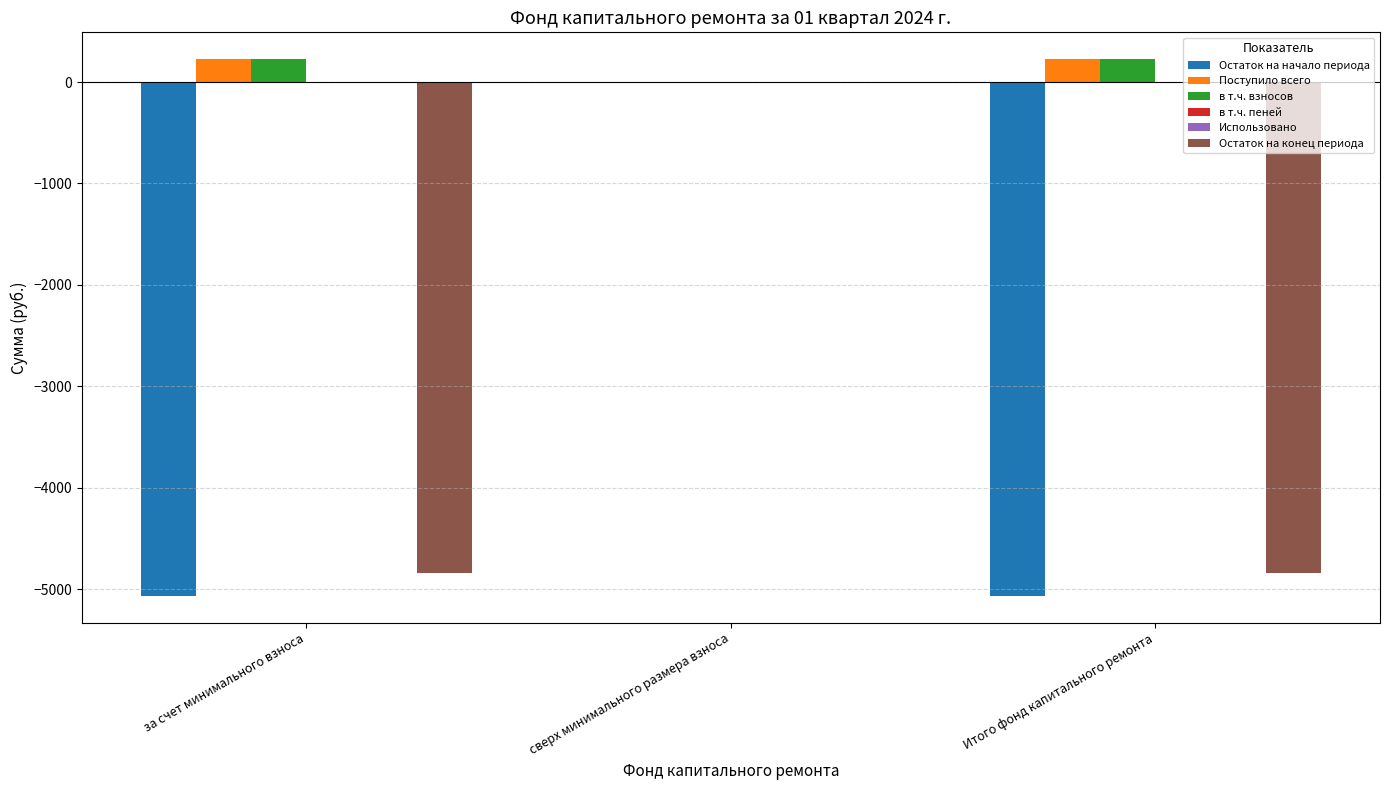

Which series has the largest range (max minus min)?

Остаток на начало периода